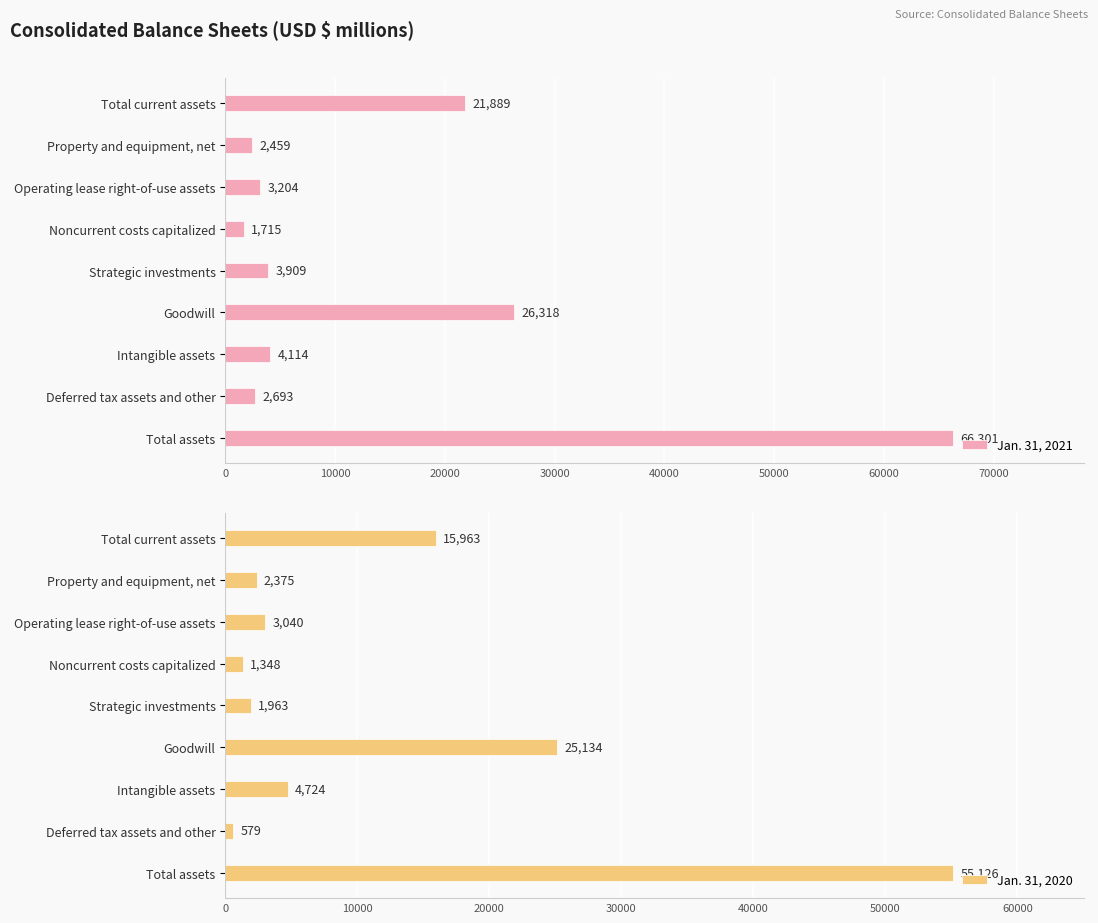

Does the chart contain stacked bars?

No